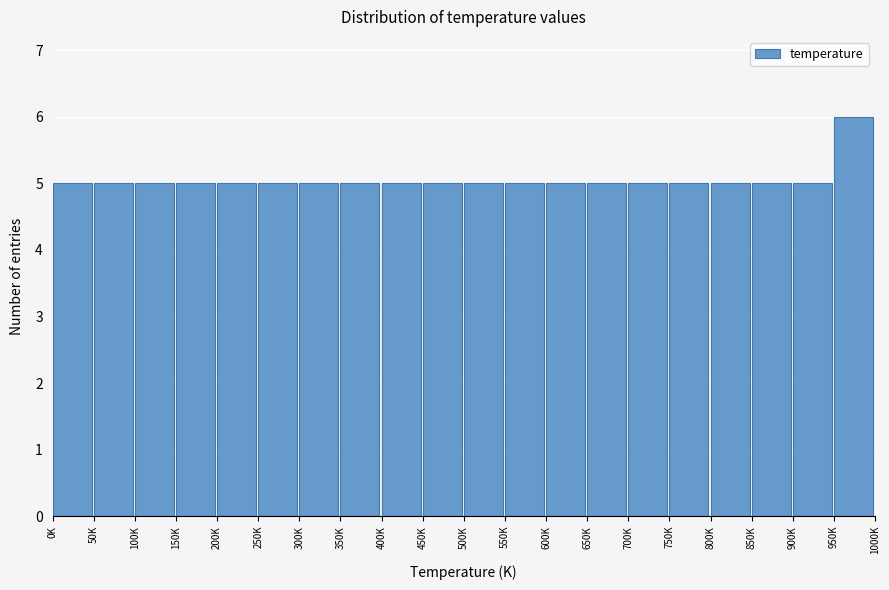

Reading left to right, list all the values displayed in this chart.

0K=5	50K=5	100K=5	150K=5	200K=5	250K=5	300K=5	350K=5	400K=5	450K=5	500K=5	550K=5	600K=5	650K=5	700K=5	750K=5	800K=5	850K=5	900K=5	950K=6